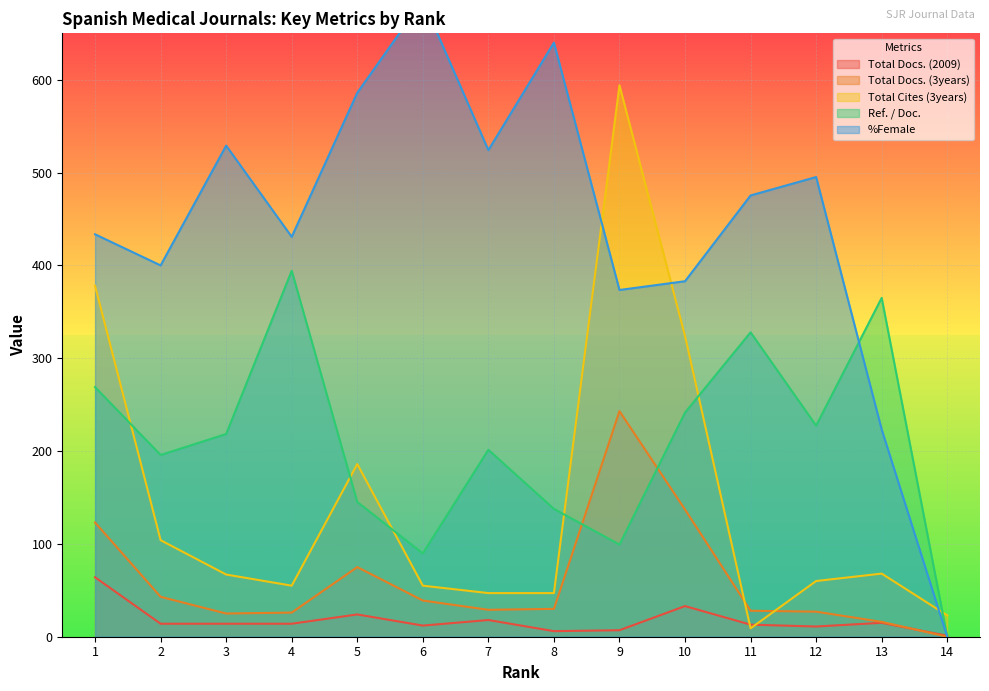

Count the number of categories in the chart.

14